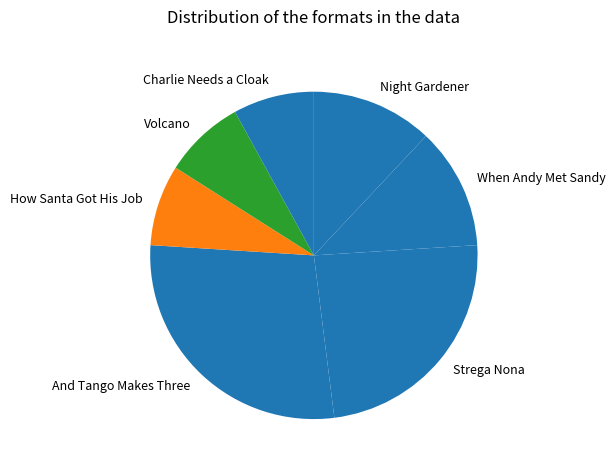

Do Night Gardener and Strega Nona together represent more than half of the pie?

No